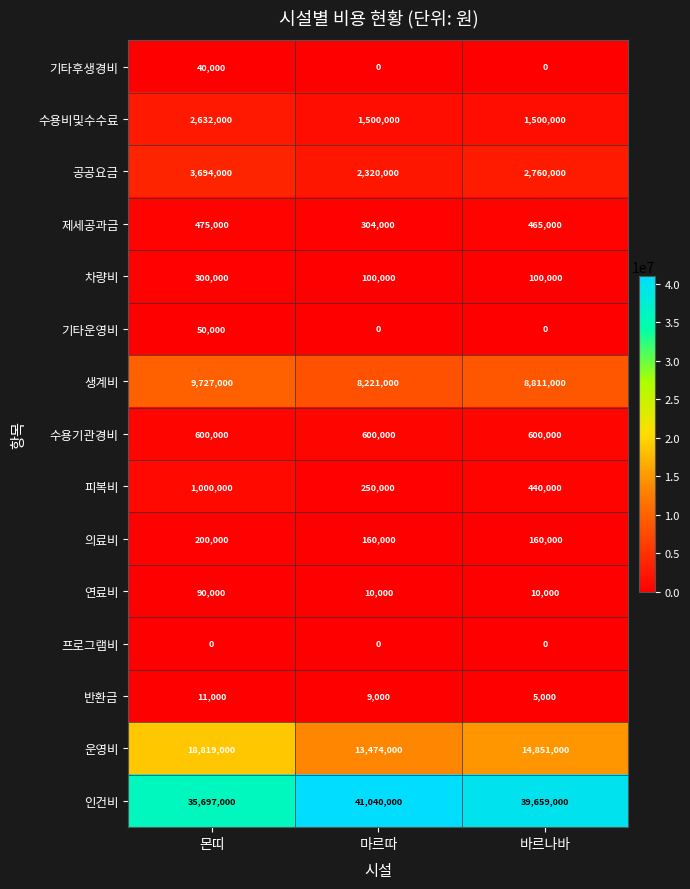

How many distinct data groups are displayed?

15